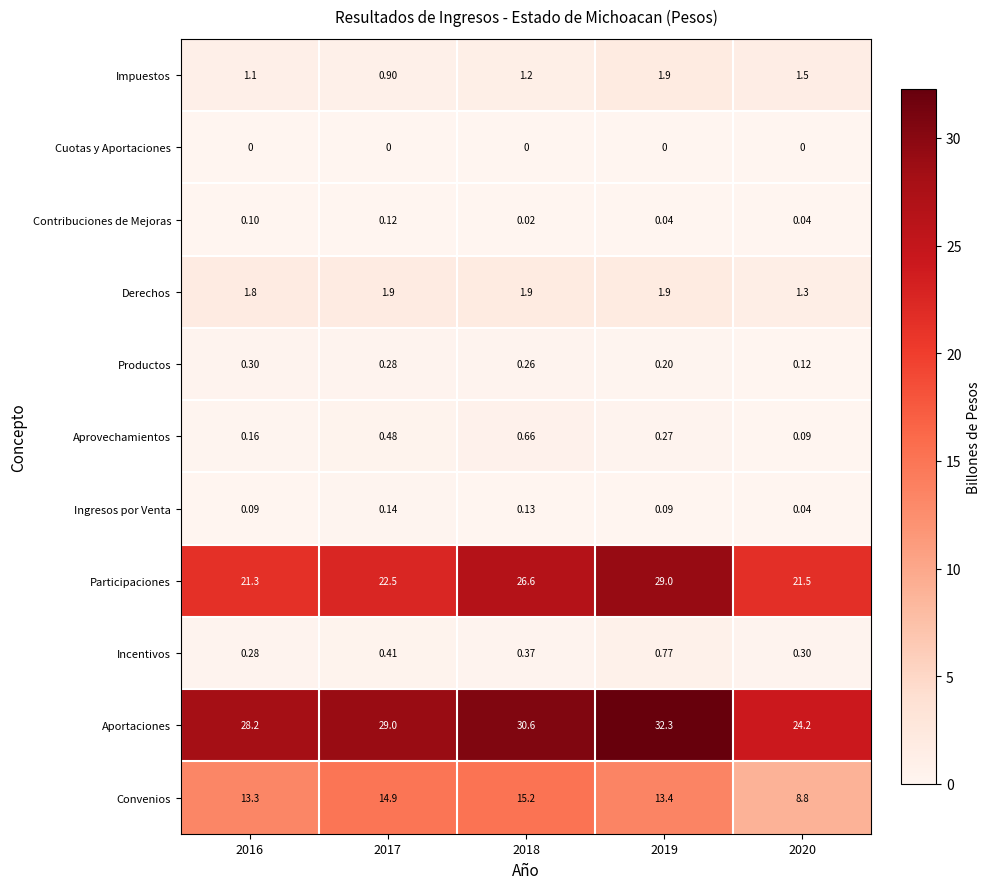

Which series changed the most between 2017 and 2018?

Participaciones